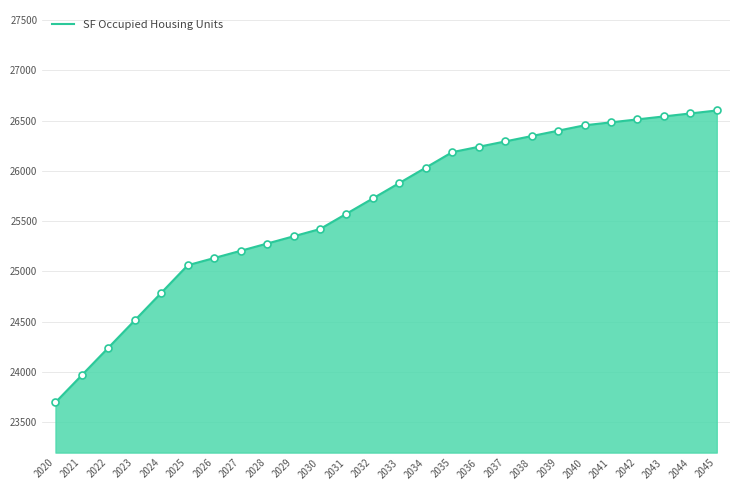

What is the change in value from 2024 to 2045?

+1815.0